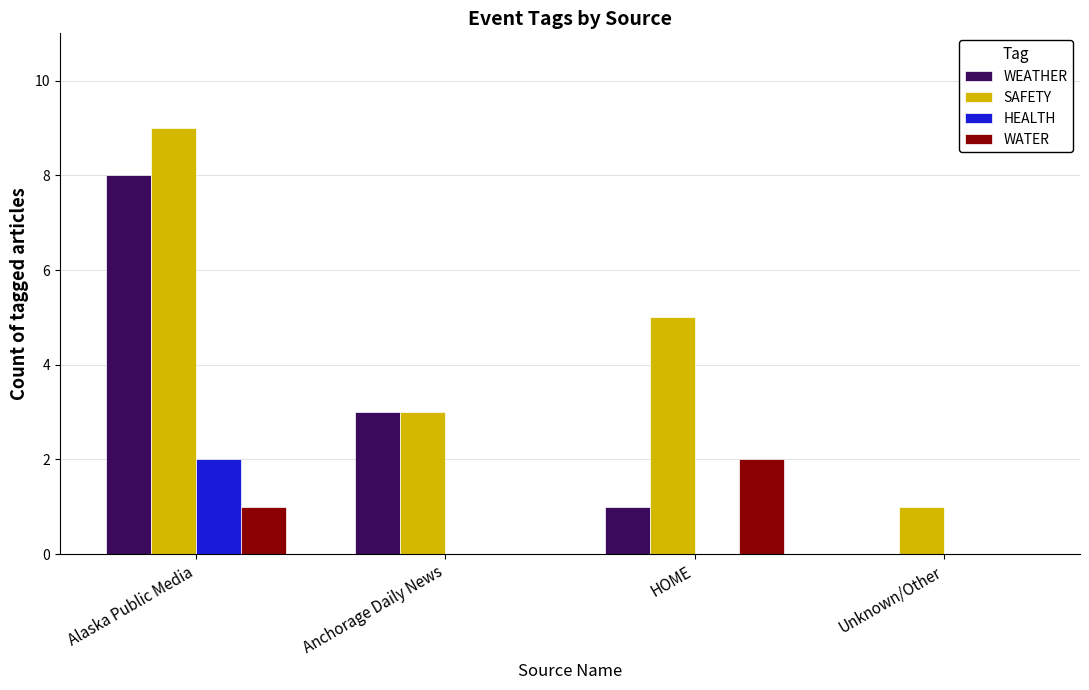

How many HEALTH values are between 0 and 2?

4